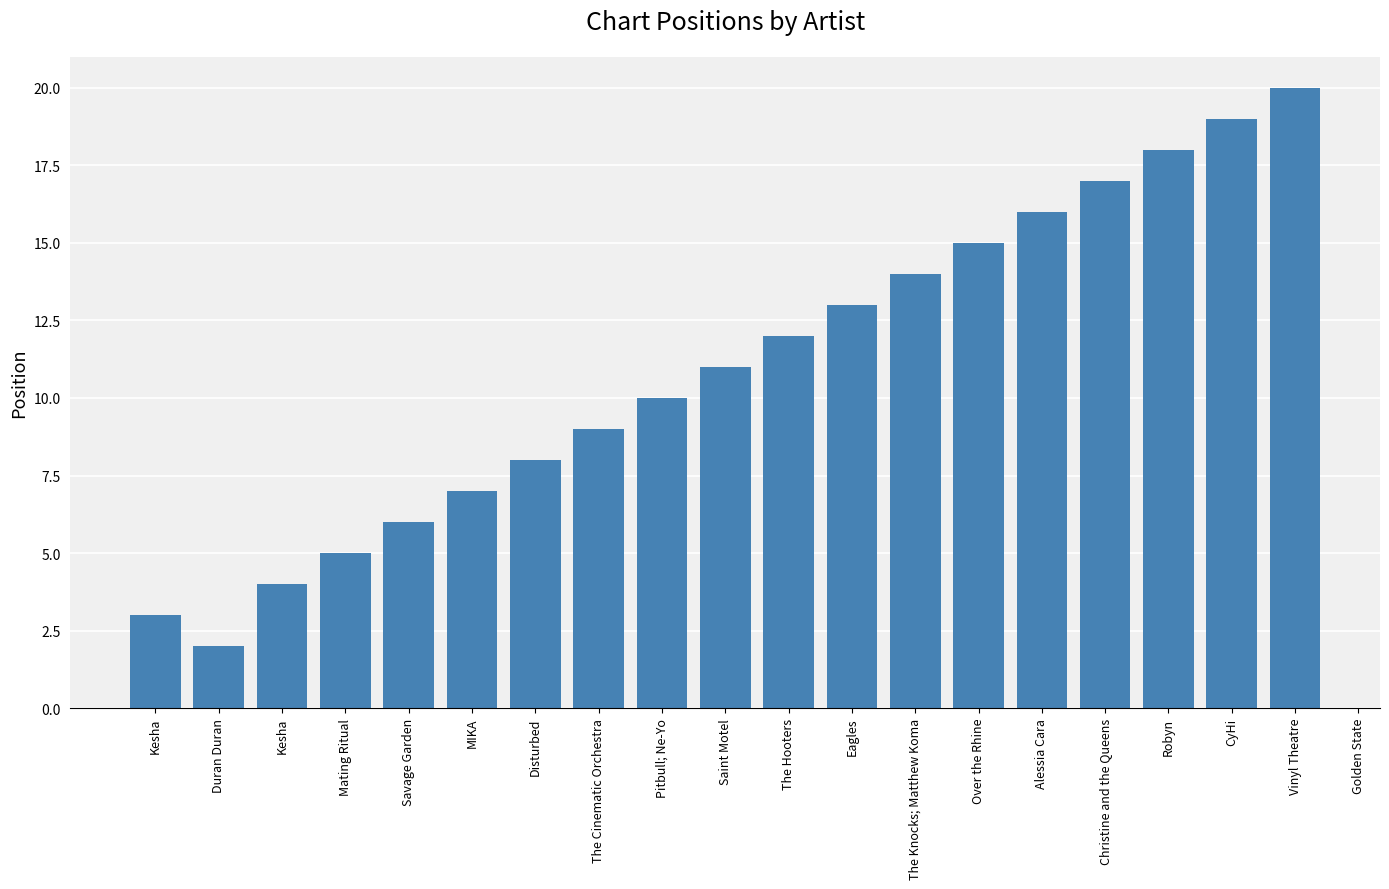

What is the change in value from MIKA to Pitbull; Ne-Yo?

+3